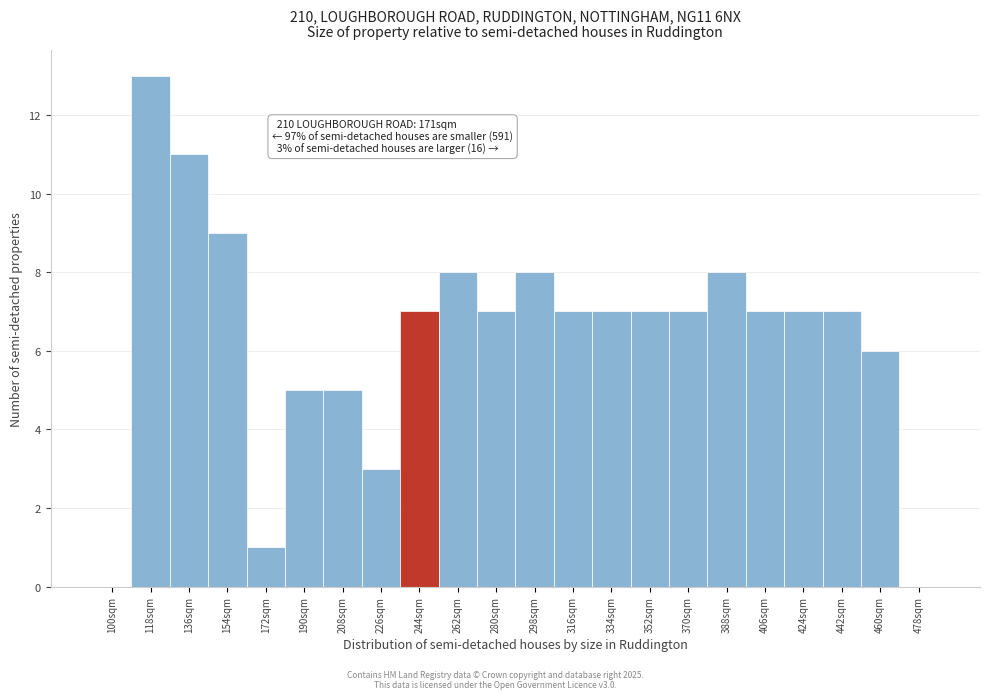

Reading right to left, extract all data points from this chart.

478sqm=0	460sqm=6	442sqm=7	424sqm=7	406sqm=7	388sqm=8	370sqm=7	352sqm=7	334sqm=7	316sqm=7	298sqm=8	280sqm=7	262sqm=8	244sqm=7	226sqm=3	208sqm=5	190sqm=5	172sqm=1	154sqm=9	136sqm=11	118sqm=13	100sqm=0